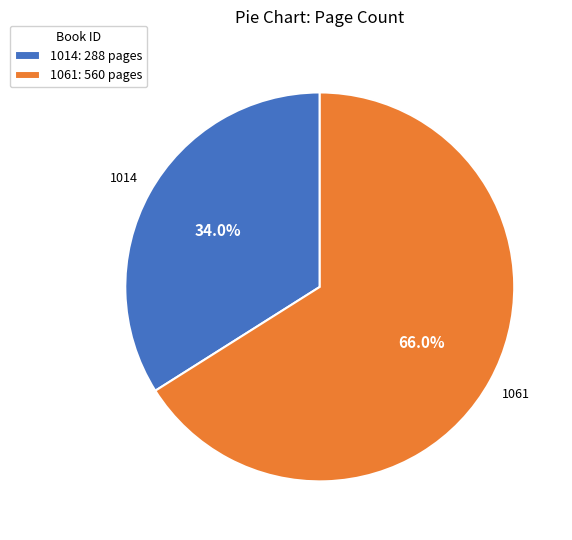

To the nearest percent, what is the difference between the largest and smallest slice percentages?

32%